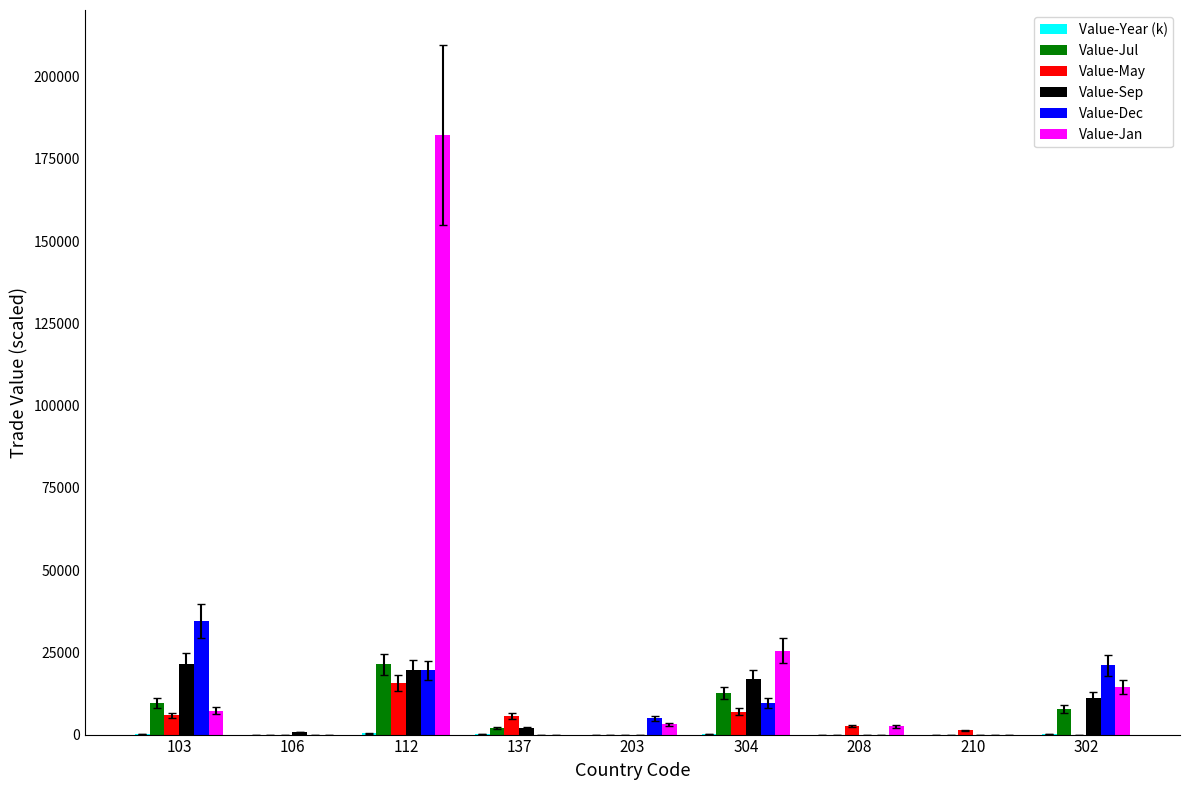

What is the sum of all Value-Jan values?

235456.0